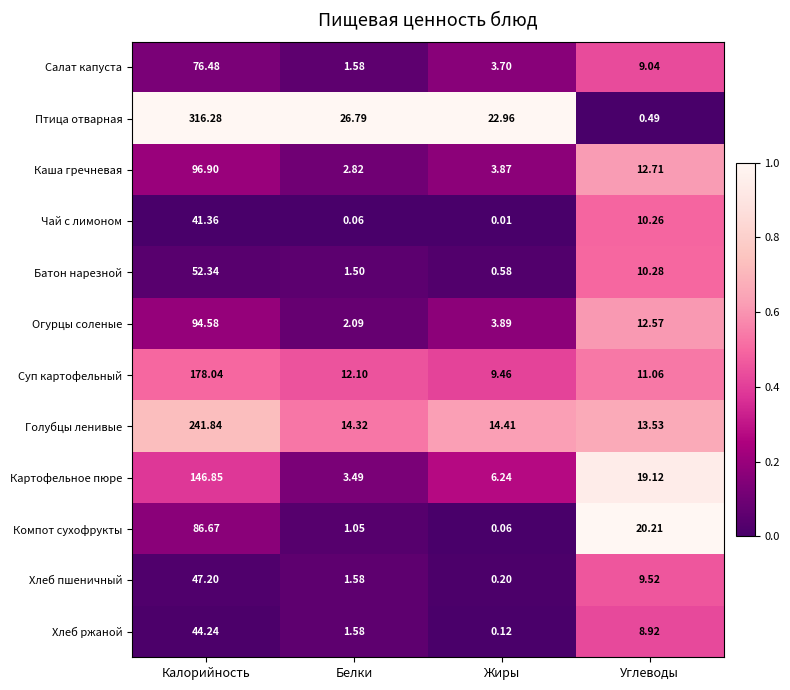

What is the total value across all series at Калорийность?

1422.8